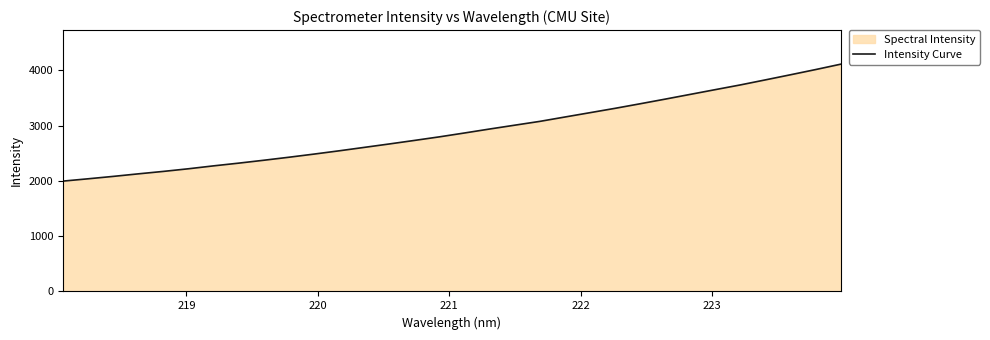

What is the smallest value displayed?

1996.0